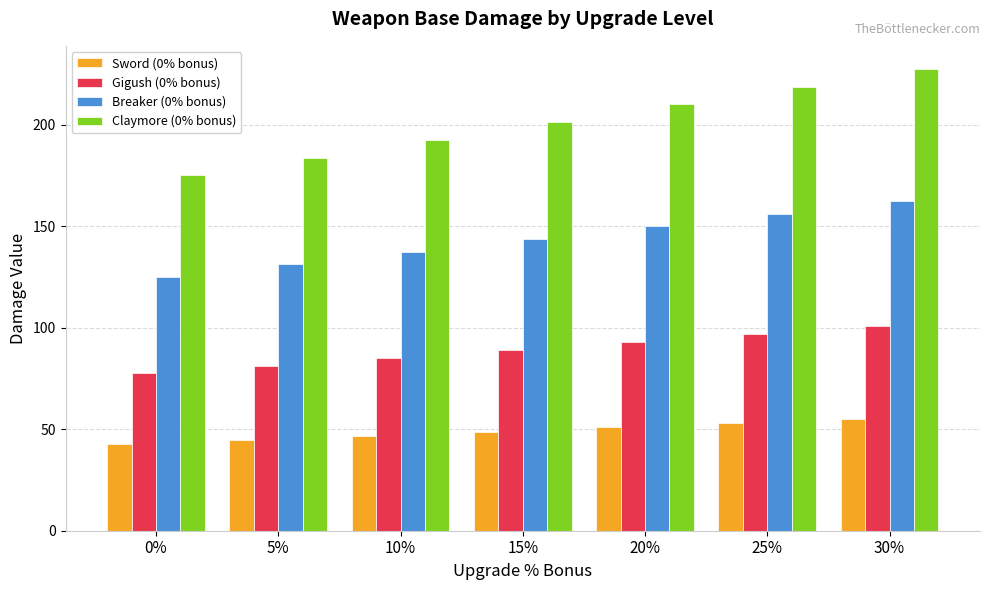

At which category is the sum across all series the highest?

30%